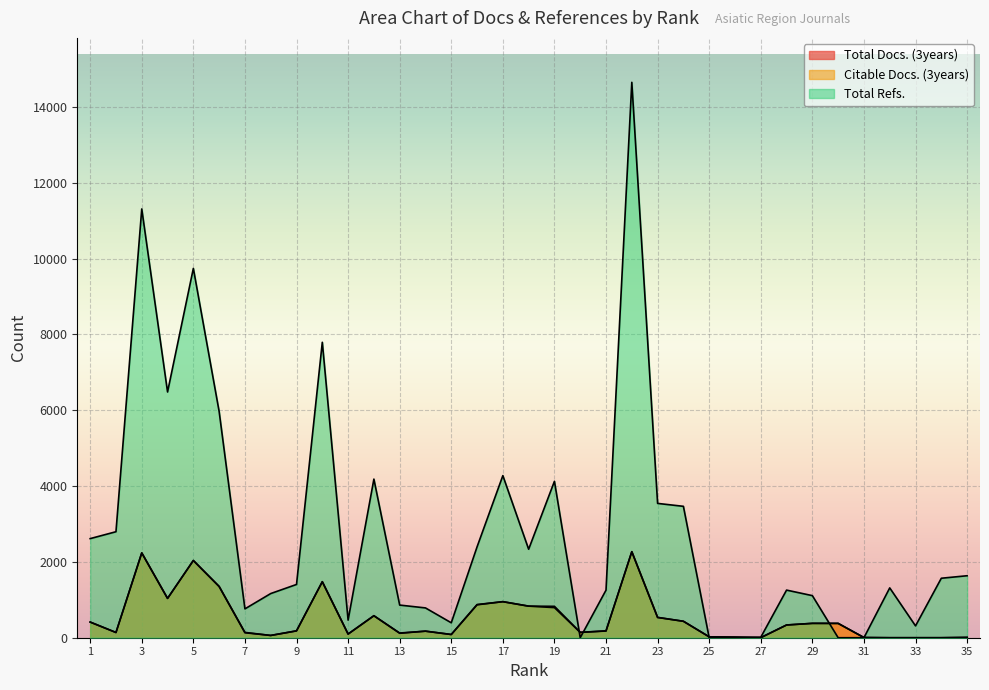

Between which two adjacent categories do Citable Docs. (3years) and Total Refs. first intersect?

19 and 20